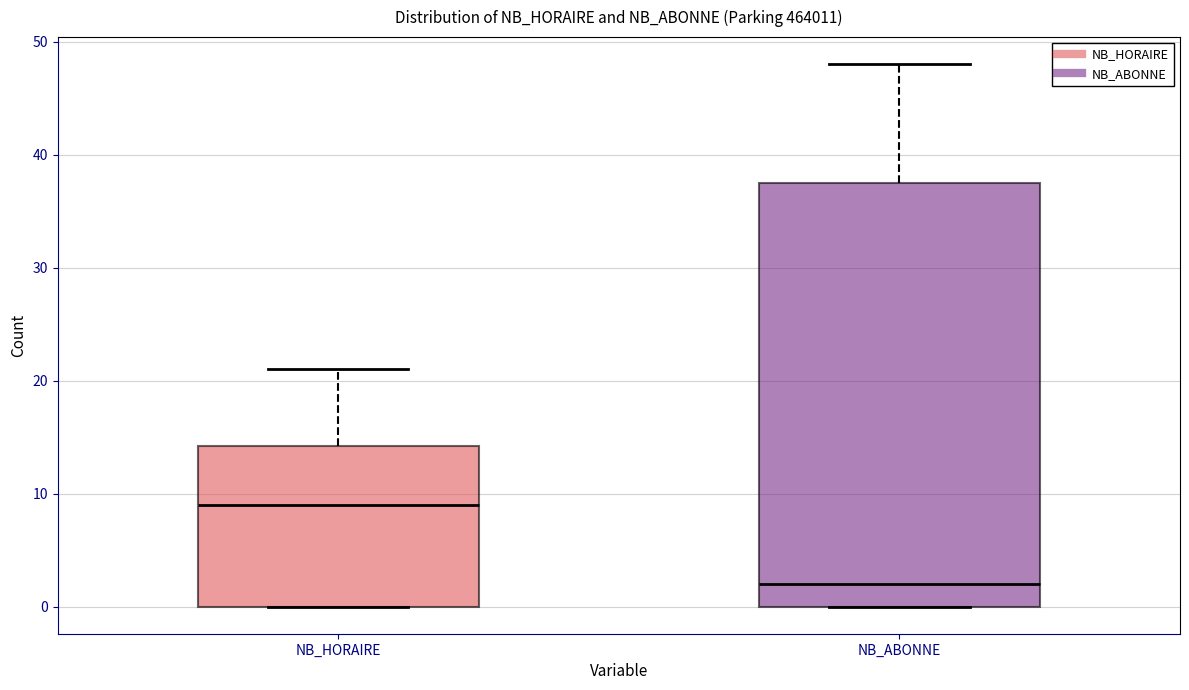

Reading left to right, transcribe this box plot: for each box, give where its median line is, the range the box spans, and where its two whiskers end, as read against the y-axis. The values are not printed on the chart, so give them approximately, as read against the axis.

NB_HORAIRE: median 9, box 0 to 14, whiskers 0 to 21
NB_ABONNE: median 2, box 0 to 38, whiskers 0 to 48